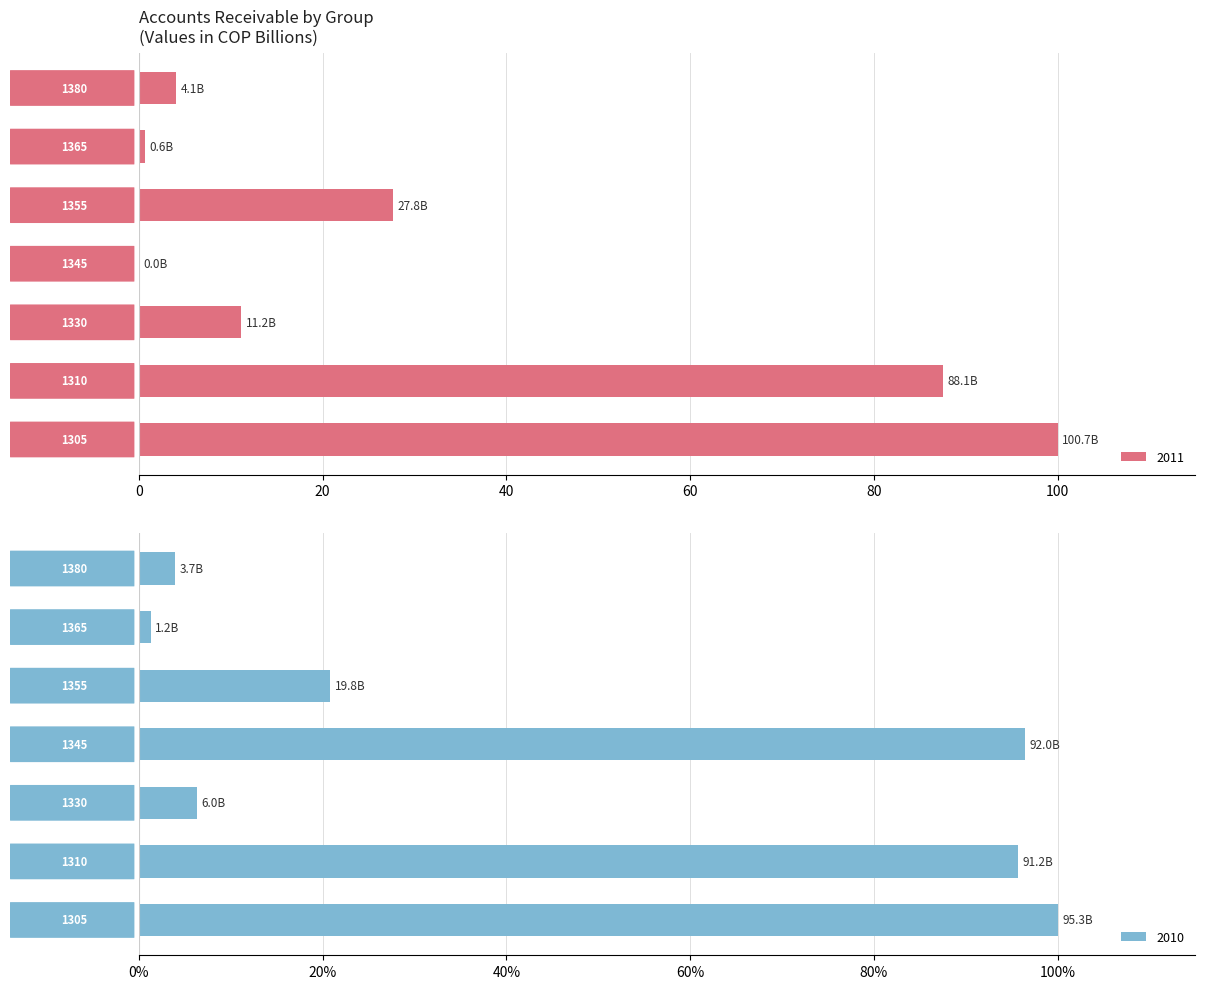

What are all the series names shown in the legend?

2011, 2010